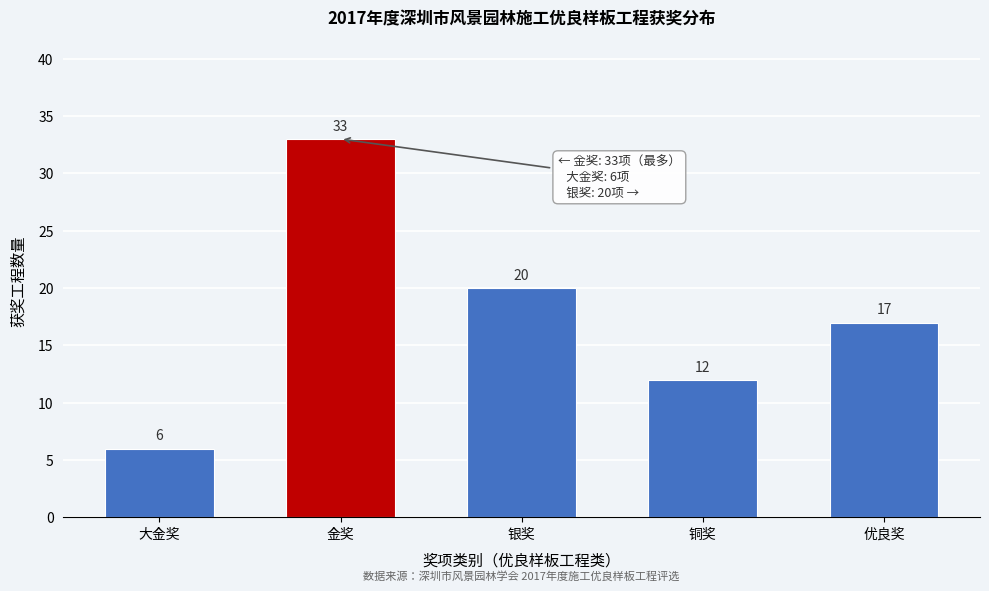

Reading right to left, what are all the values shown in this chart?

优良奖=17	铜奖=12	银奖=20	金奖=33	大金奖=6